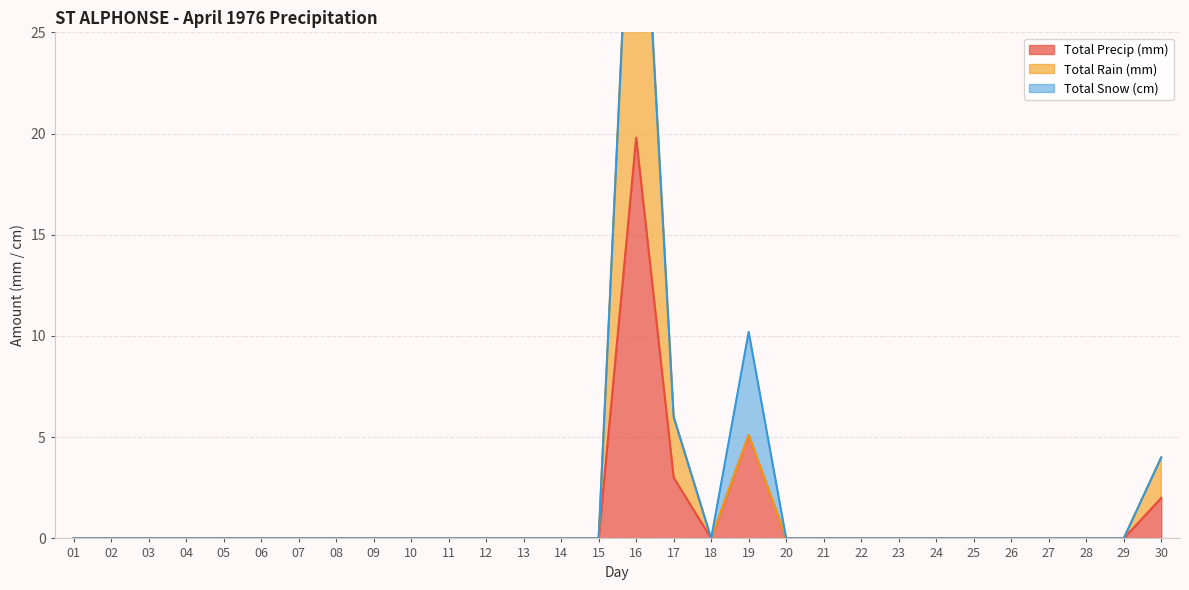

At which label does Total Precip (mm) reach its peak?

16